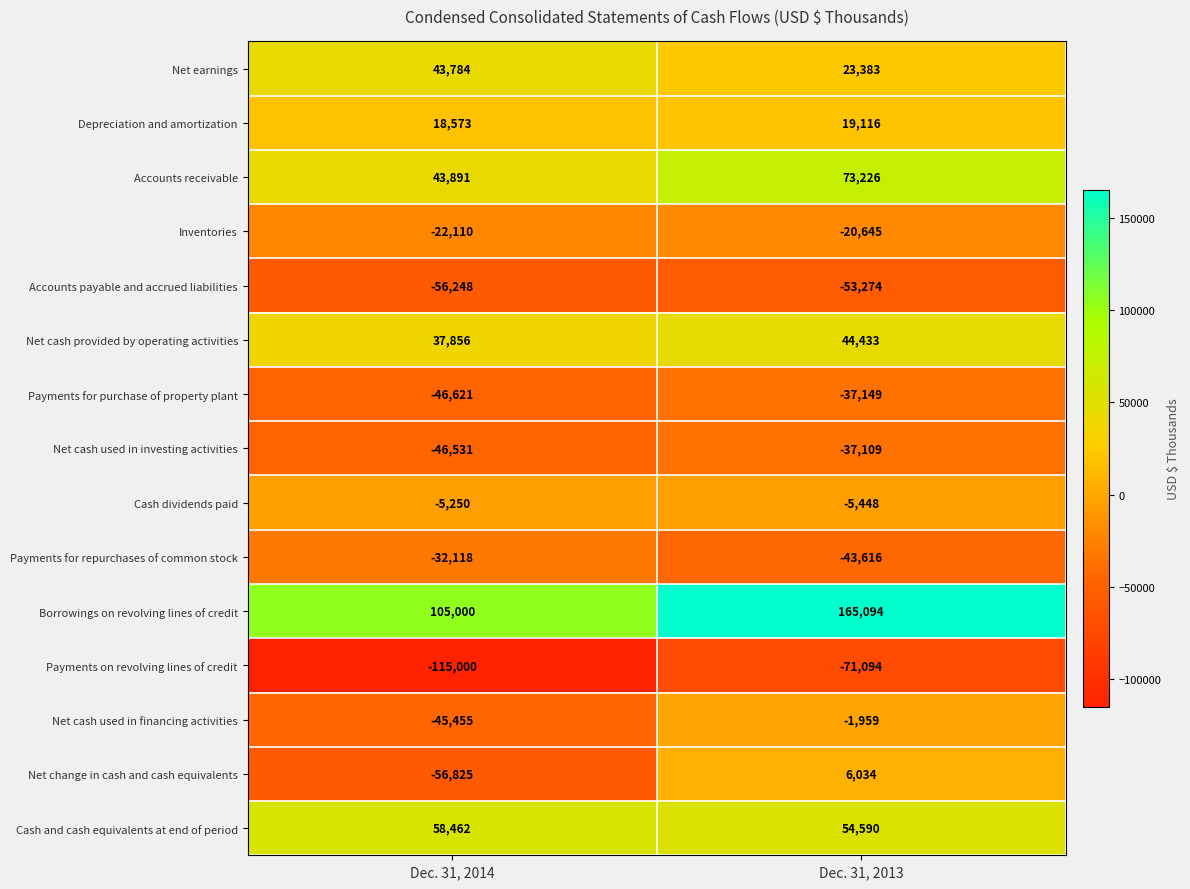

Is it true that Payments for purchase of property plant equals -37149 at Dec. 31, 2013?

True